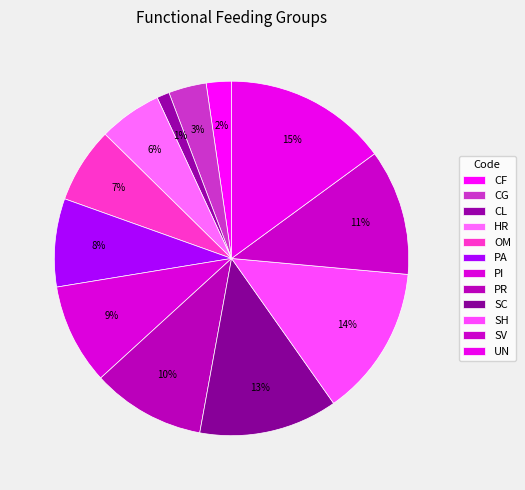

Which has a higher value, UN or CF?

UN